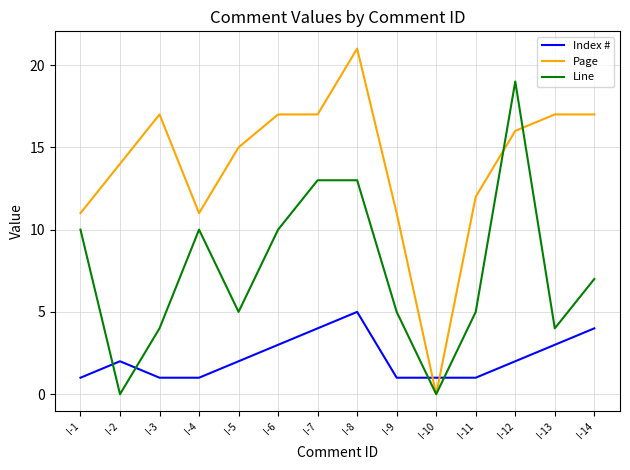

Count the number of data series in this chart.

3